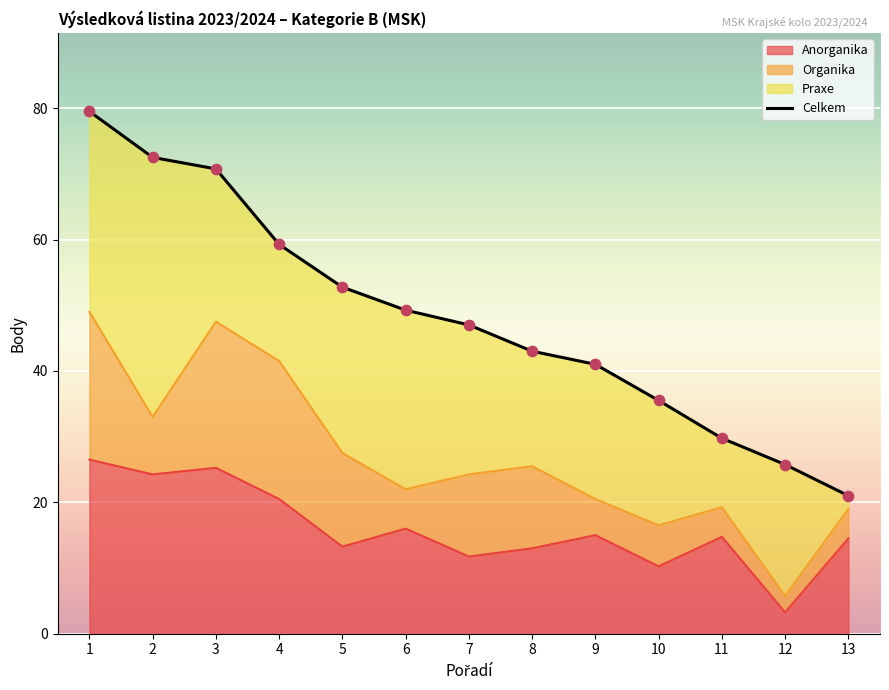

Between 1 and 8, which is larger?

1